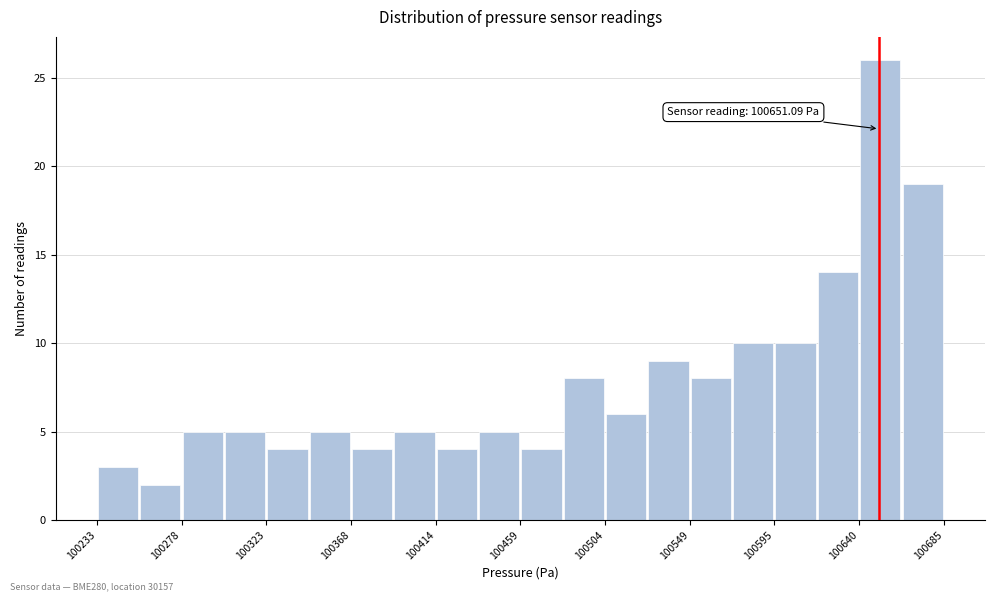

Over which range of the x-axis is the bar tallest?

100640 to 100665